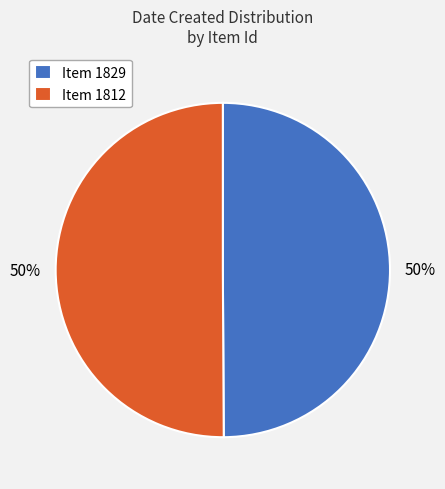

To the nearest percent, what is the average slice percentage?

50%